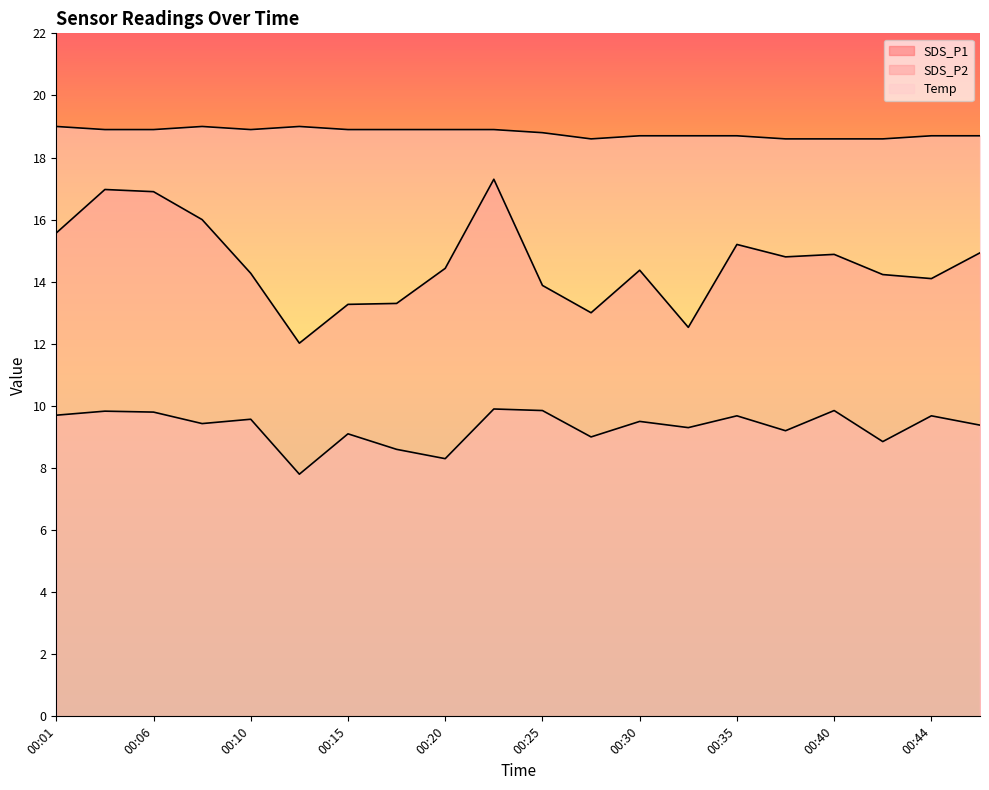

What is the greatest value displayed?

19.0